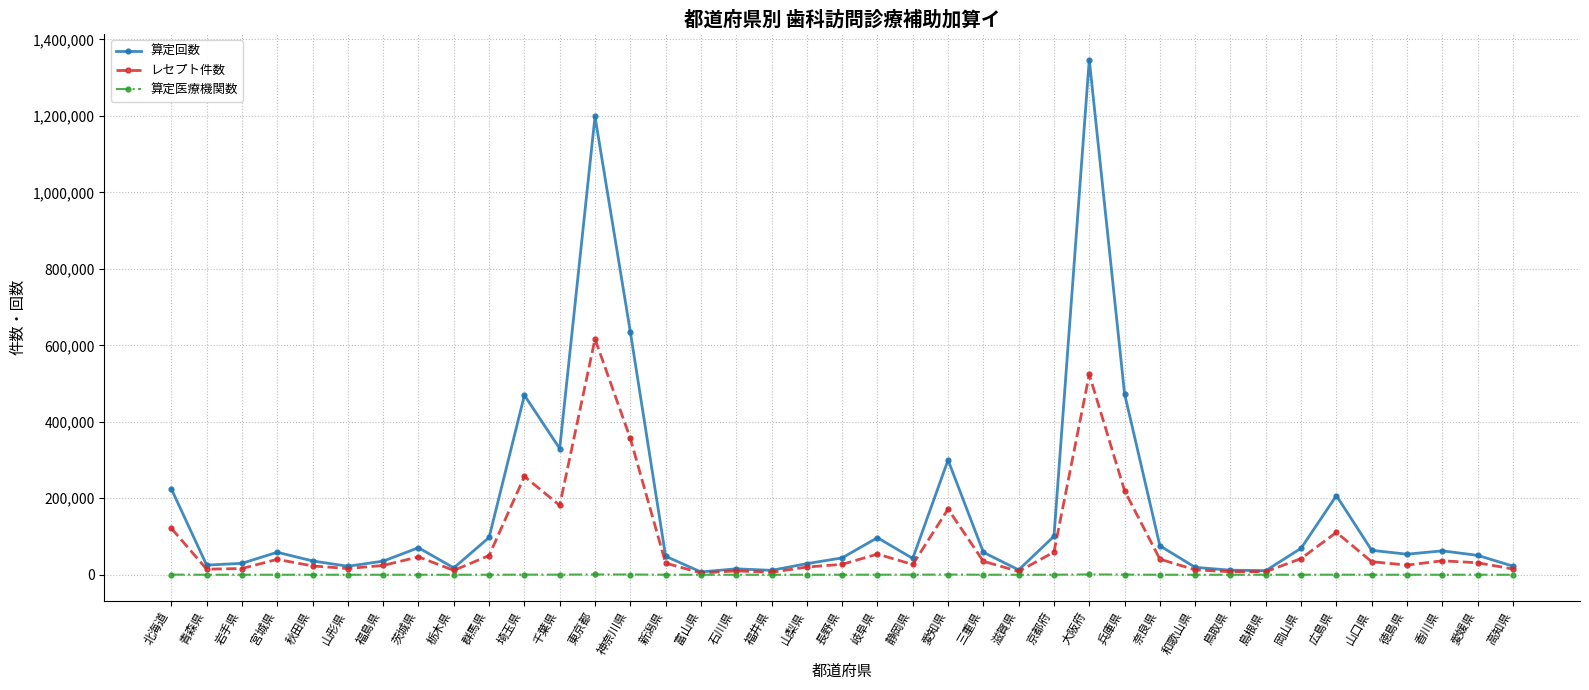

What is the label of the 20th point from the right?

長野県